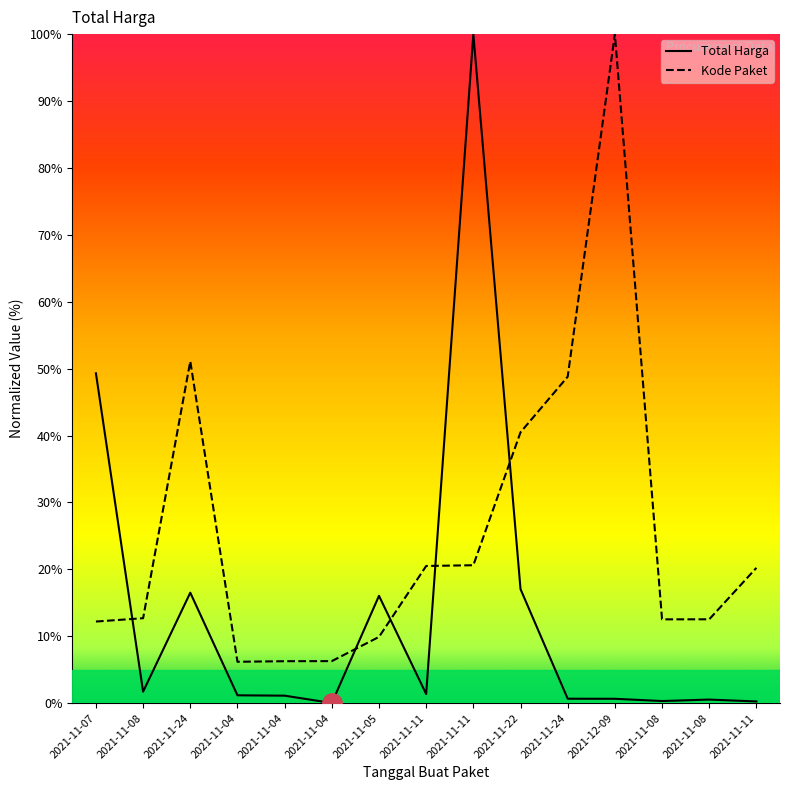

Does the chart display data point markers on the line(s)?

No